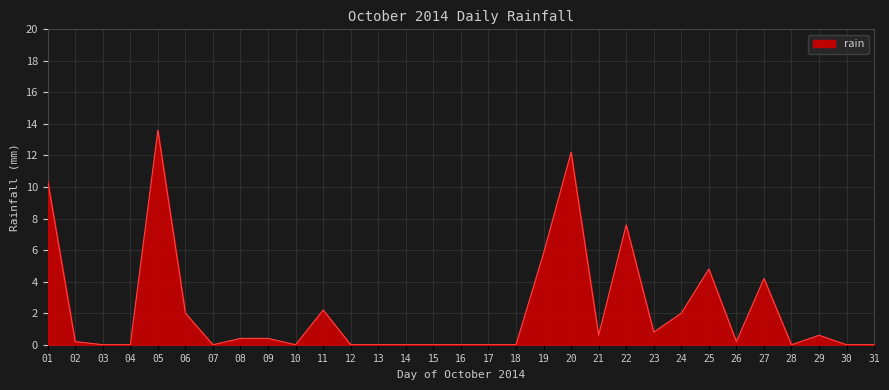

What is the sum of all values?

68.0